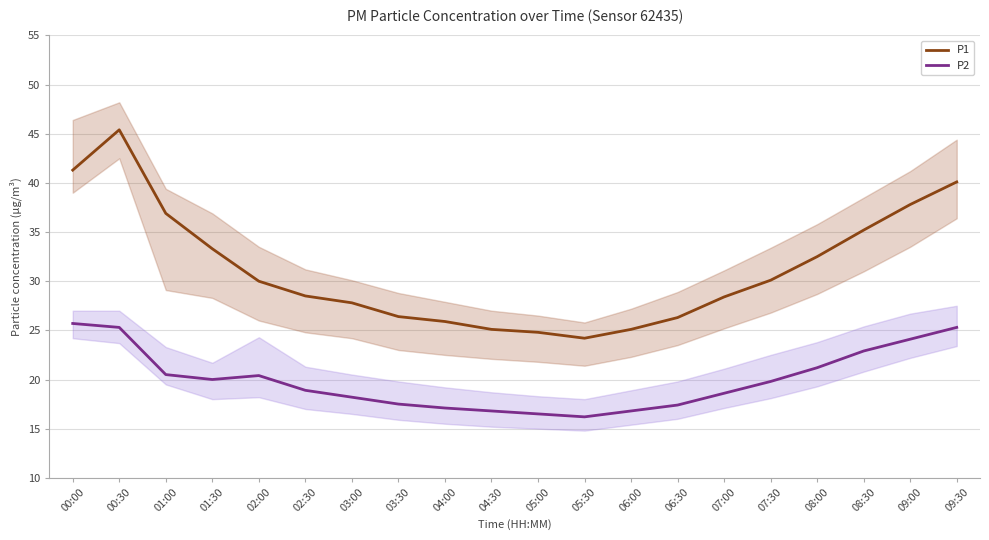

How many interior local valleys does the P2 series have?

2